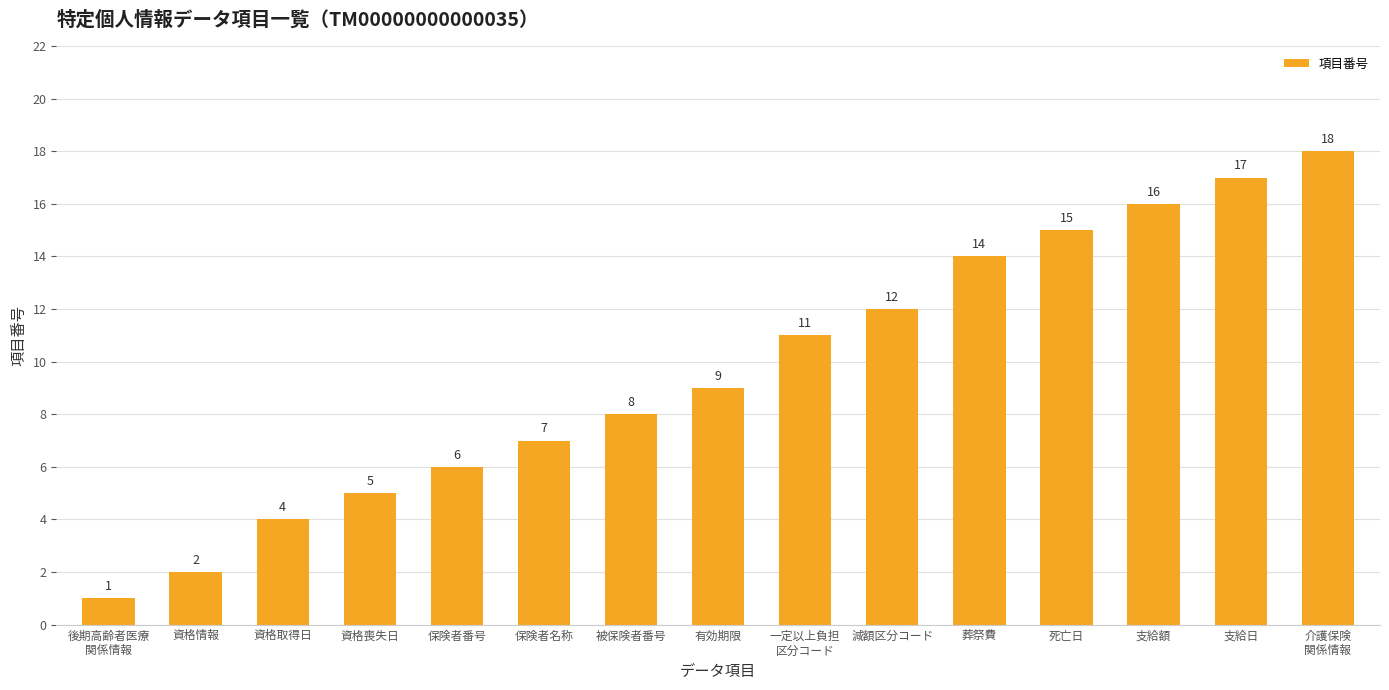

What is the greatest value displayed?

18